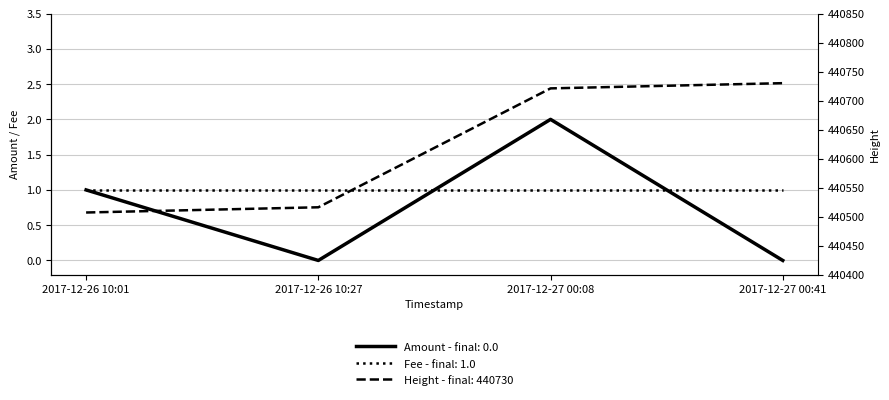

Which series has the widest spread of values?

Height